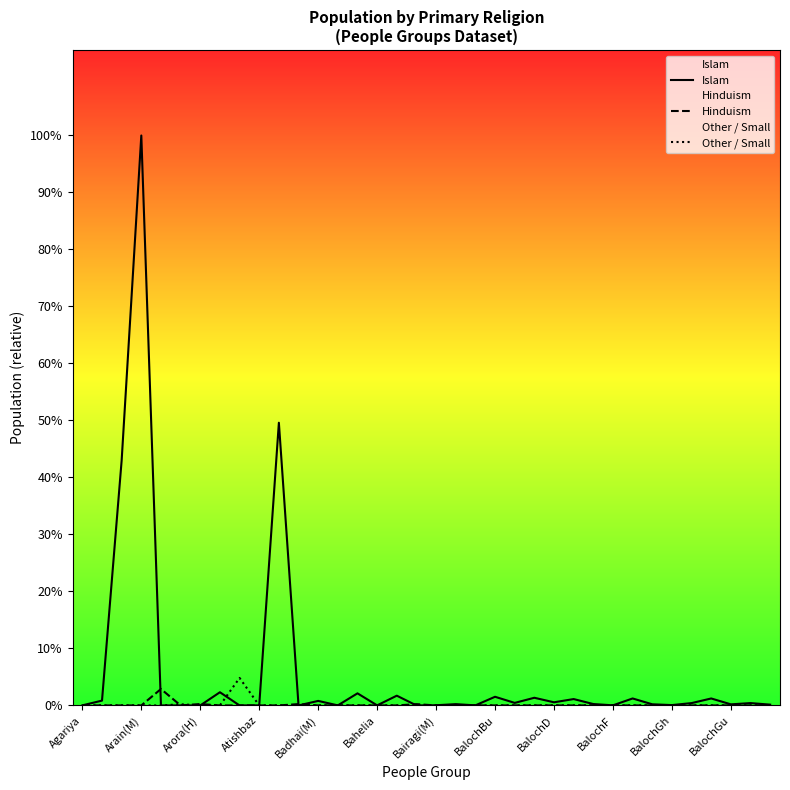

What are all the series names shown in the legend?

Islam, Hinduism, Other / Small